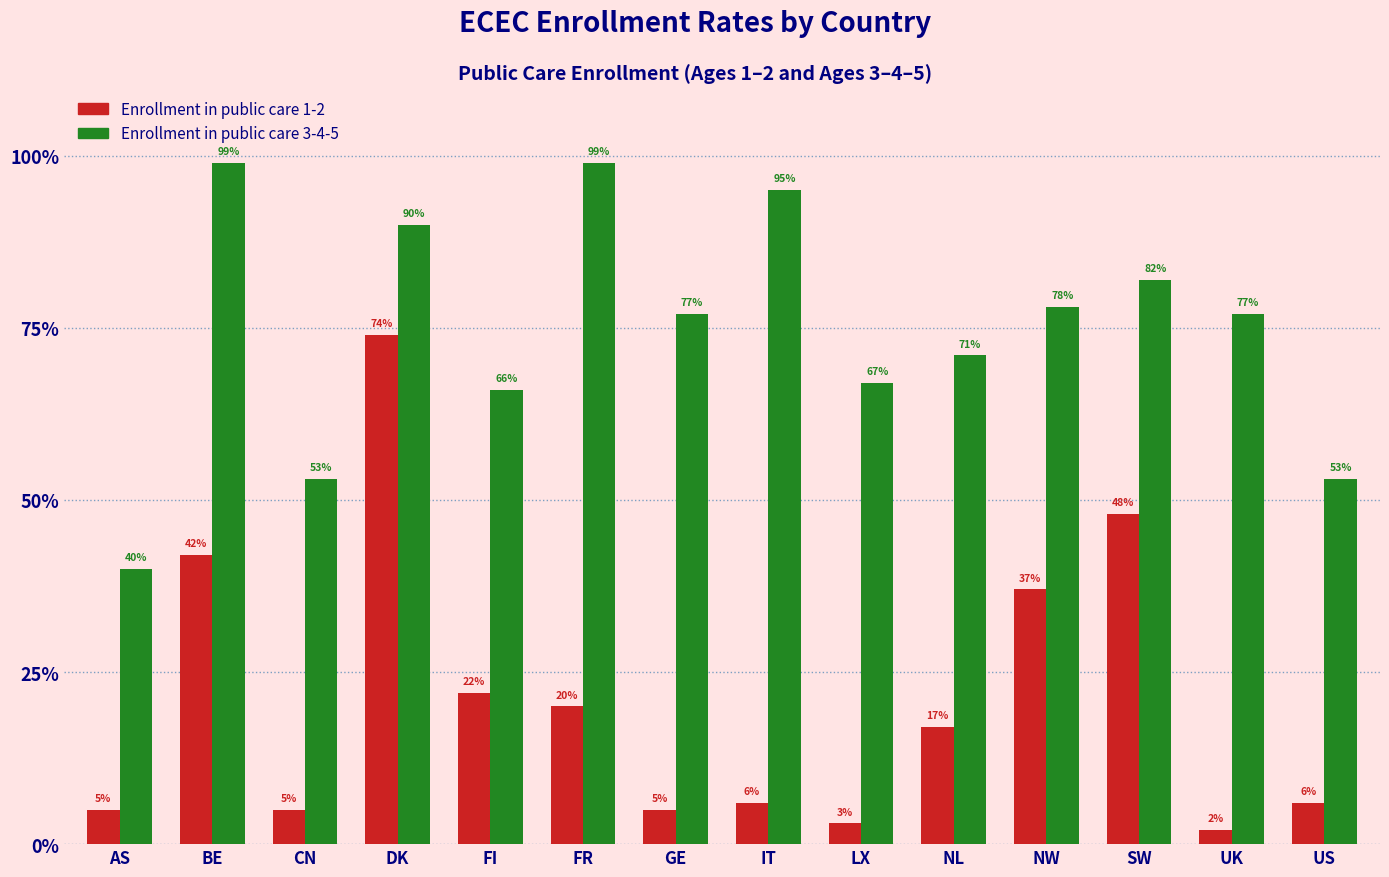

Reading left to right, transcribe all the data shown in this chart.

Enrollment in public care 1-2: AS=0.1	BE=0.4	CN=0.1	DK=0.7	FI=0.2	FR=0.2	GE=0.1	IT=0.1	LX=0.0	NL=0.2	NW=0.4	SW=0.5	UK=0.0	US=0.1
Enrollment in public care 3-4-5: AS=0.4	BE=1.0	CN=0.5	DK=0.9	FI=0.7	FR=1.0	GE=0.8	IT=0.9	LX=0.7	NL=0.7	NW=0.8	SW=0.8	UK=0.8	US=0.5